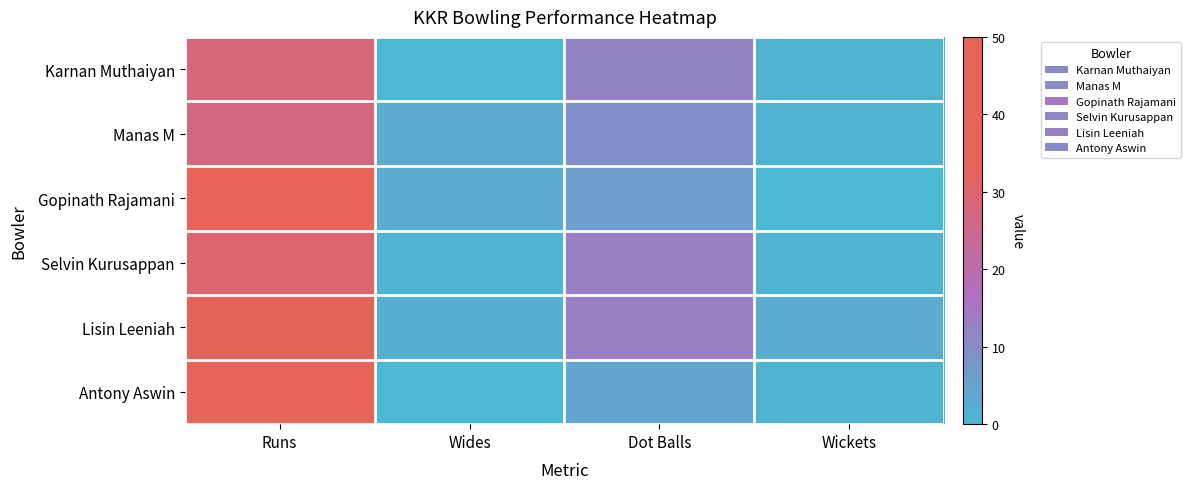

Which series has the largest total across all categories?

Gopinath Rajamani